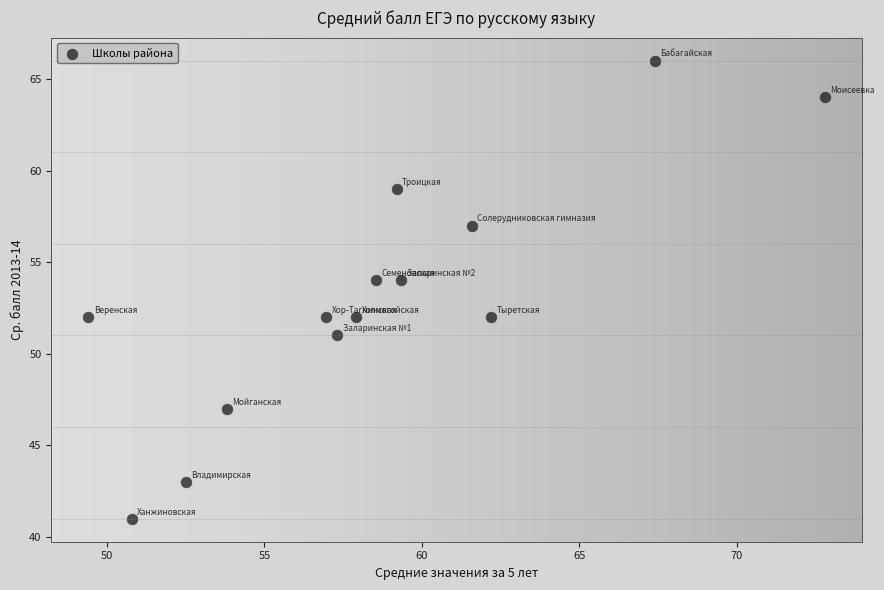

What is the range of Y values (max minus min)?

25